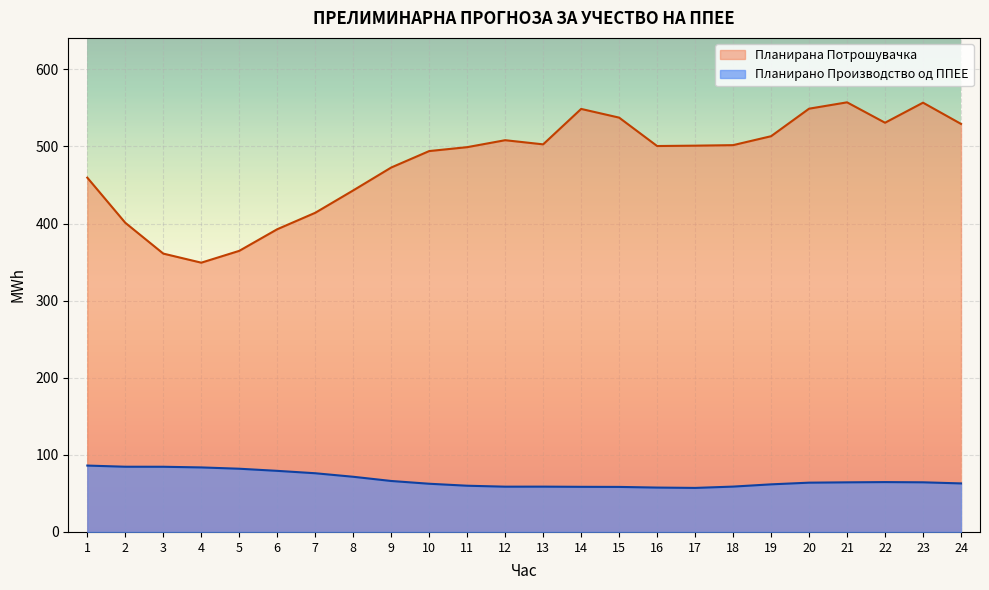

At which label is Планирано Производство од ППЕЕ closest to 71?

8